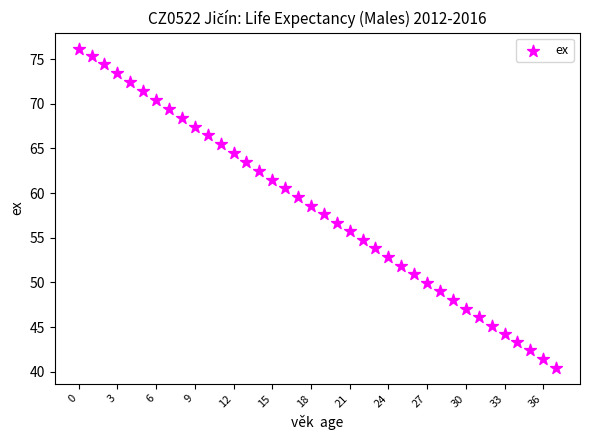

What is the range of Y values (max minus min)?

35.7